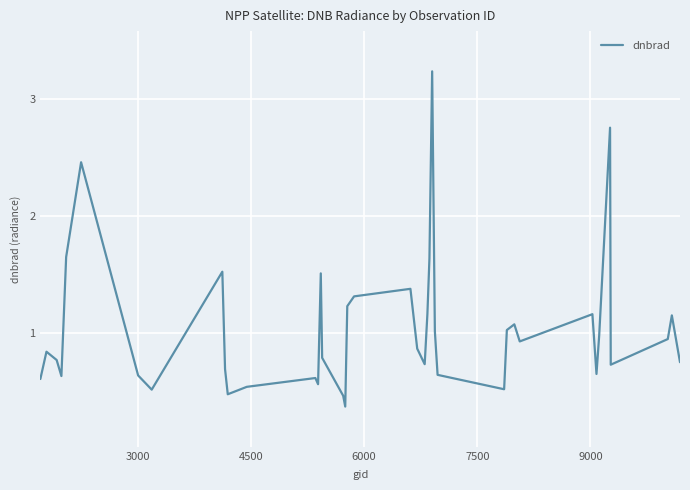

What is the minimum value shown in the chart?

0.4